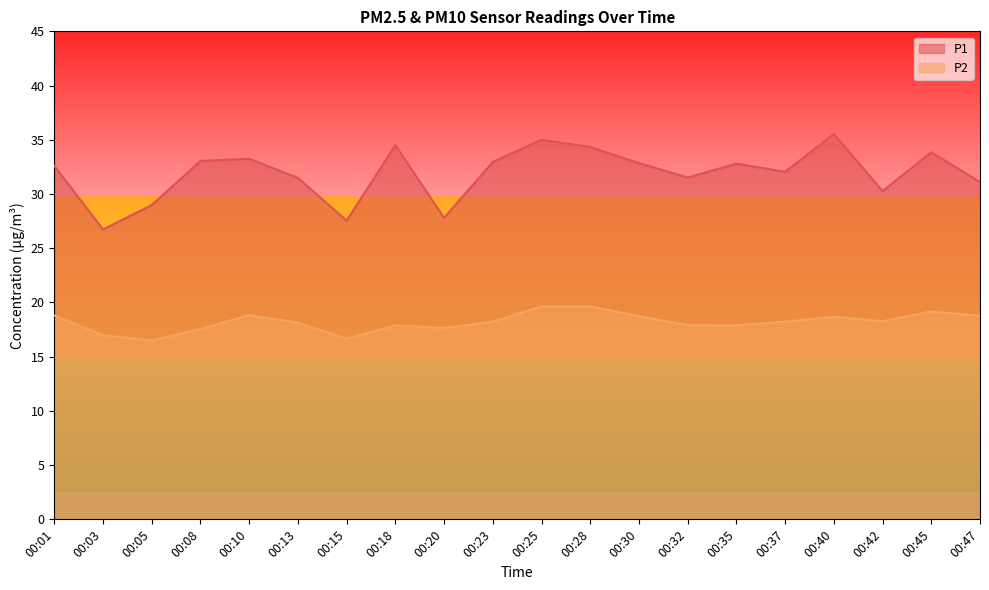

At which category does the chart reach its peak across all series?

00:40